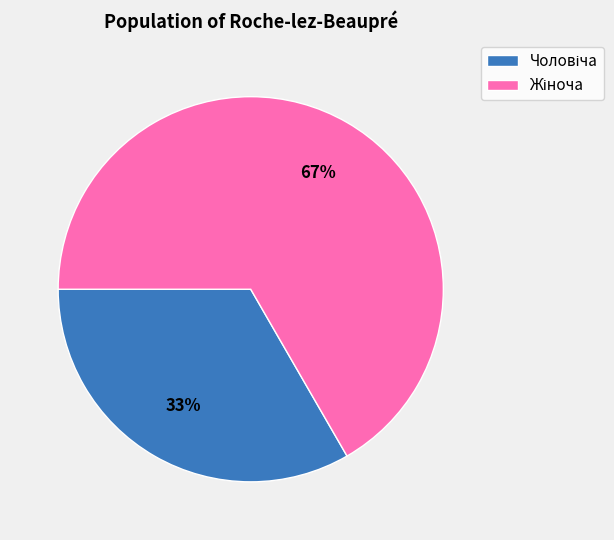

To the nearest percent, what is the average slice percentage?

50%